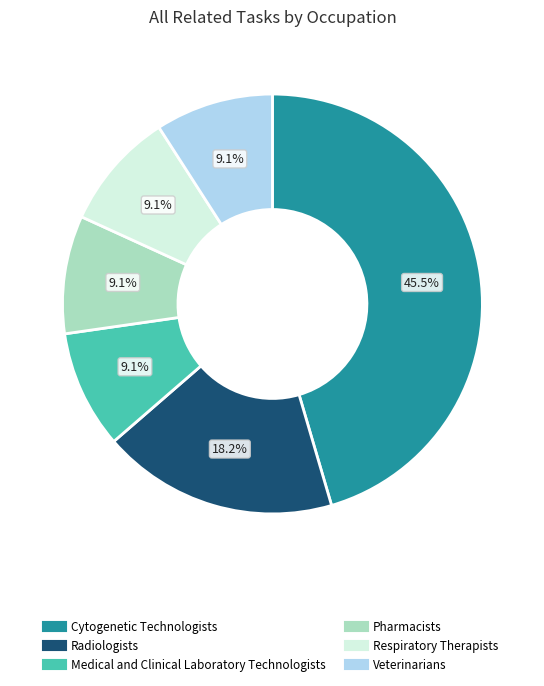

Does Medical and Clinical Laboratory Technologists account for over 50% of the chart?

No